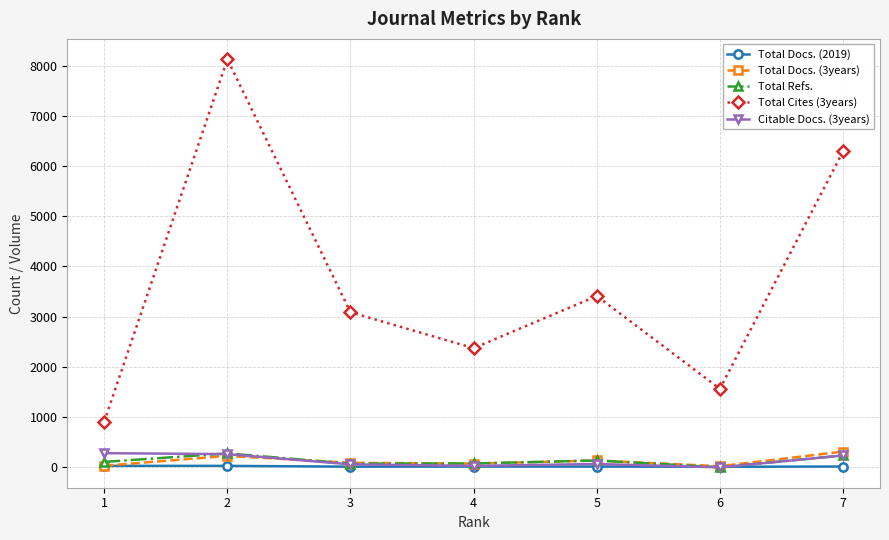

Which series has the largest total across all categories?

Total Cites (3years)